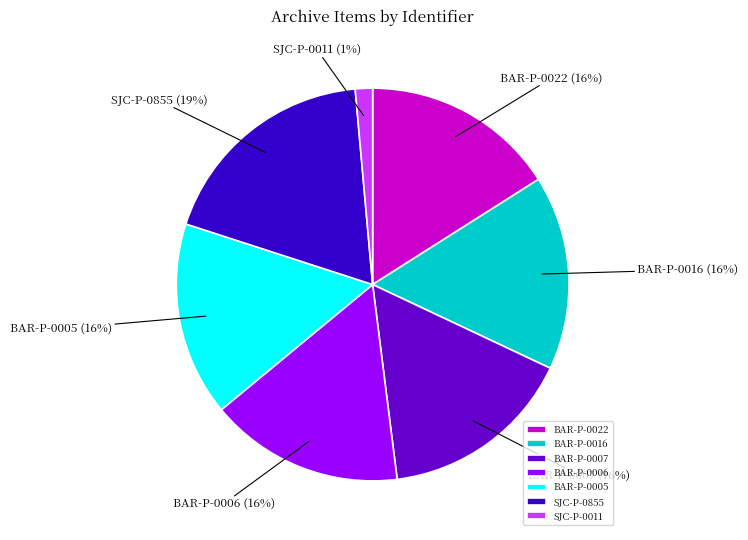

Is there any slice that represents more than half of the pie?

No